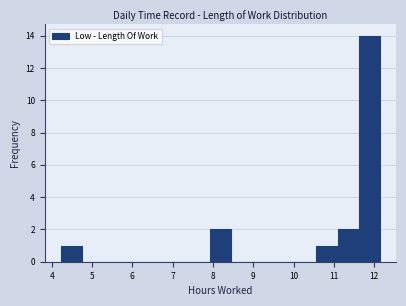

How tall is the bar that spans 11.6 to 12.2 on the x-axis? Neither the bar edges nor the heights are printed on the chart, so give them approximately, as read against the axes.

14